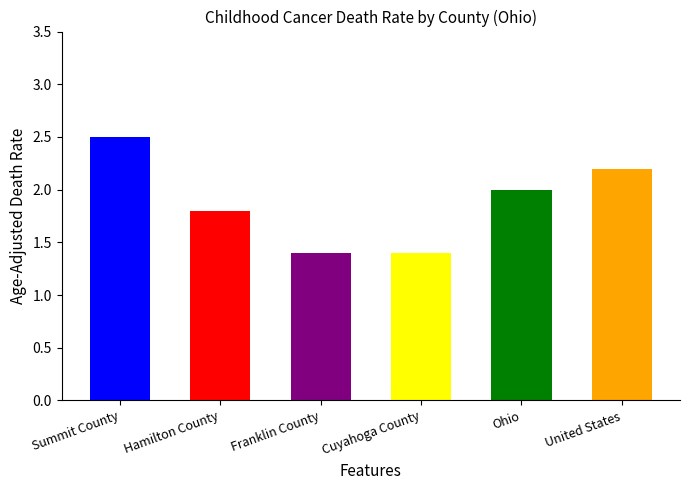

What is the minimum value shown in the chart?

1.4